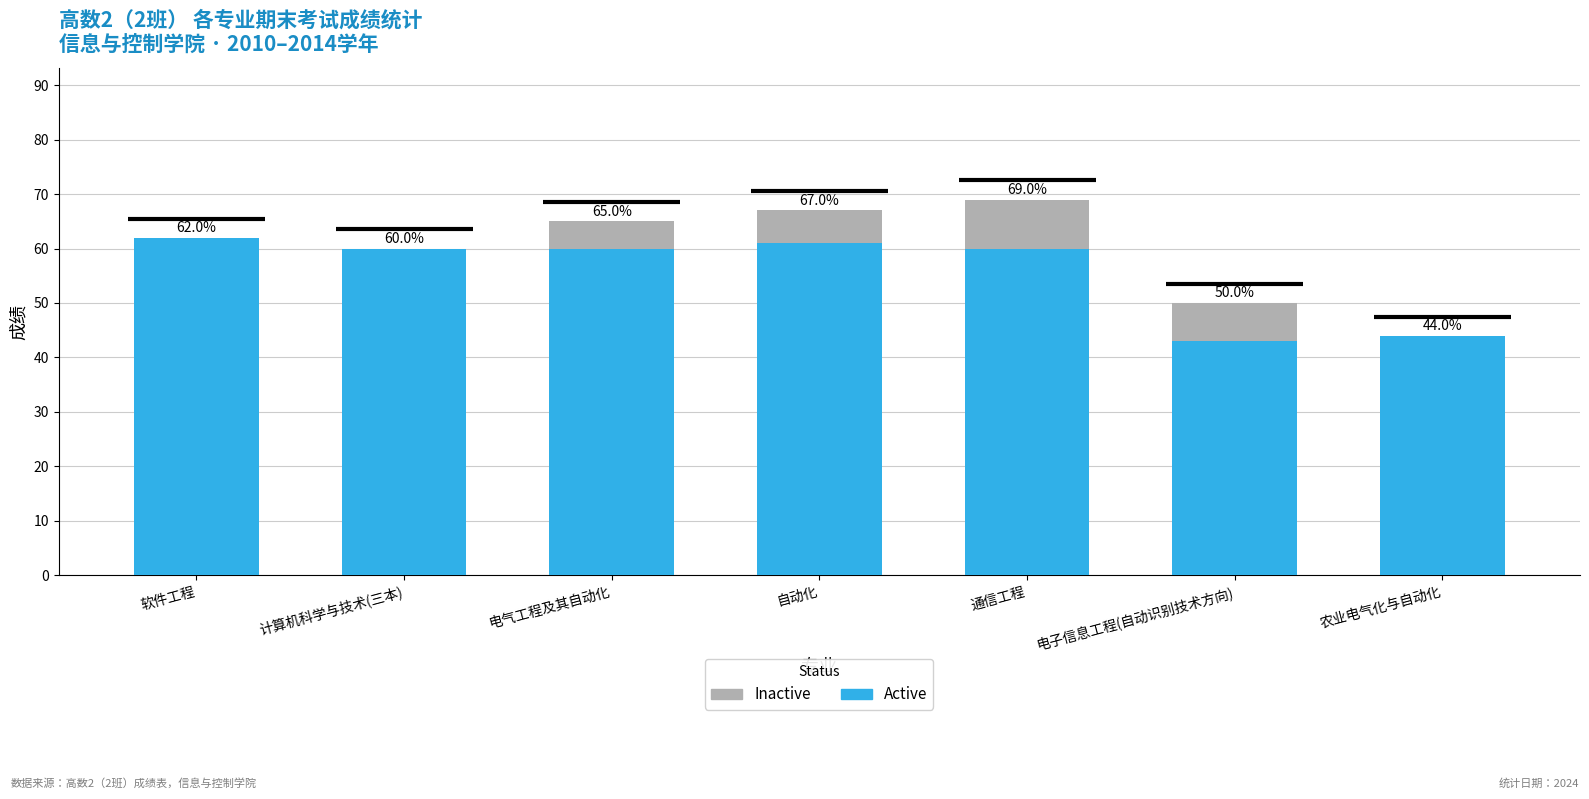

What is the sum of the Inactive values at 农业电气化与自动化 and 自动化?

6